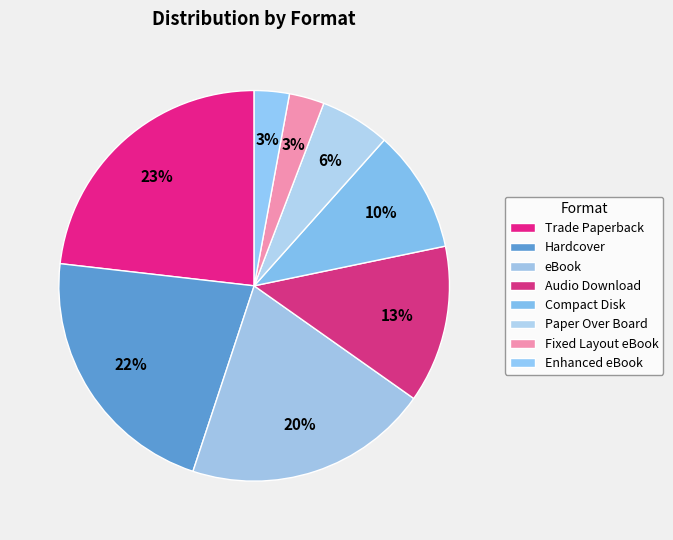

Does eBook represent more than half of the total?

No